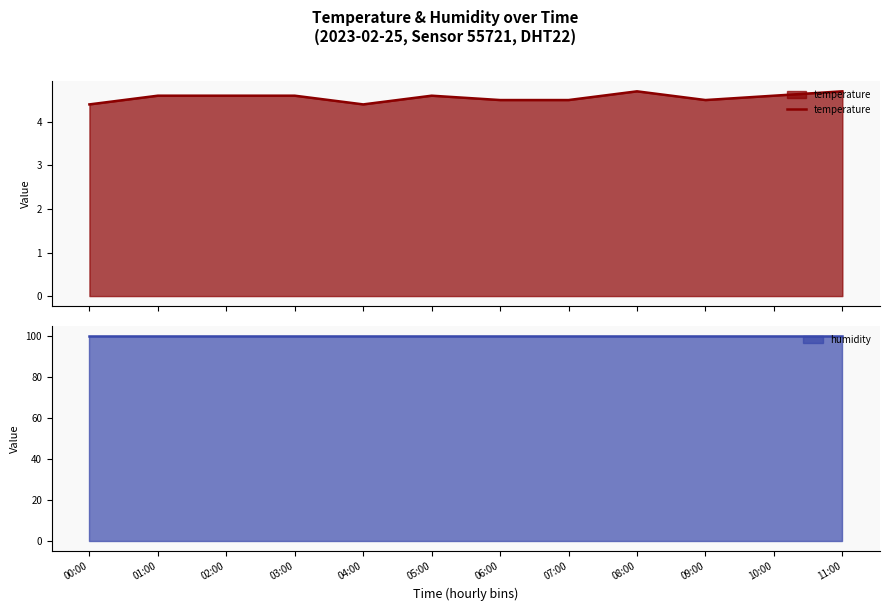

What position from the left is 05:00?

6